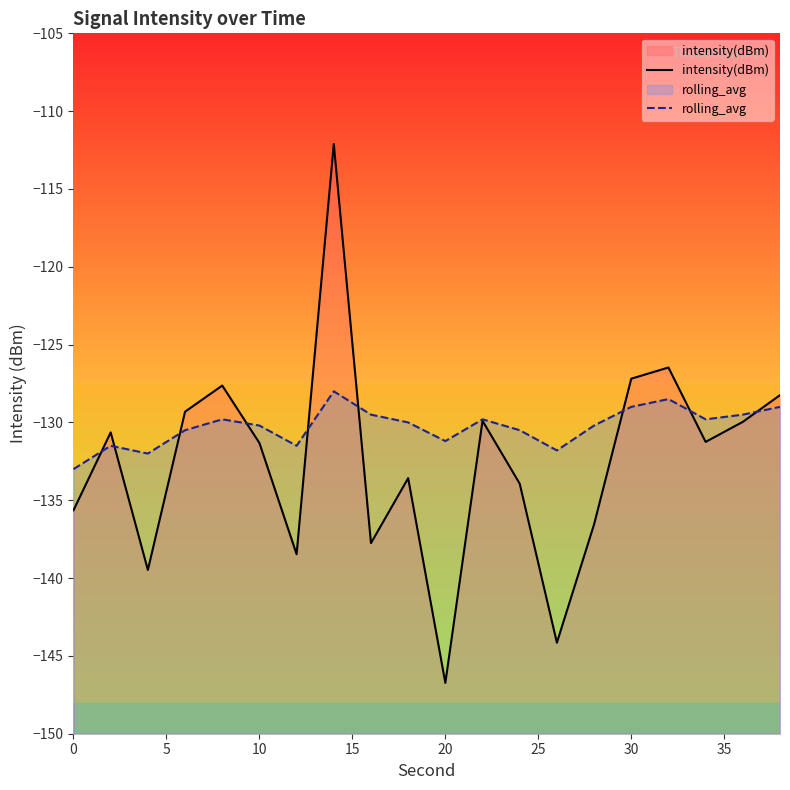

How many values in the rolling_avg series exceed -130?

9